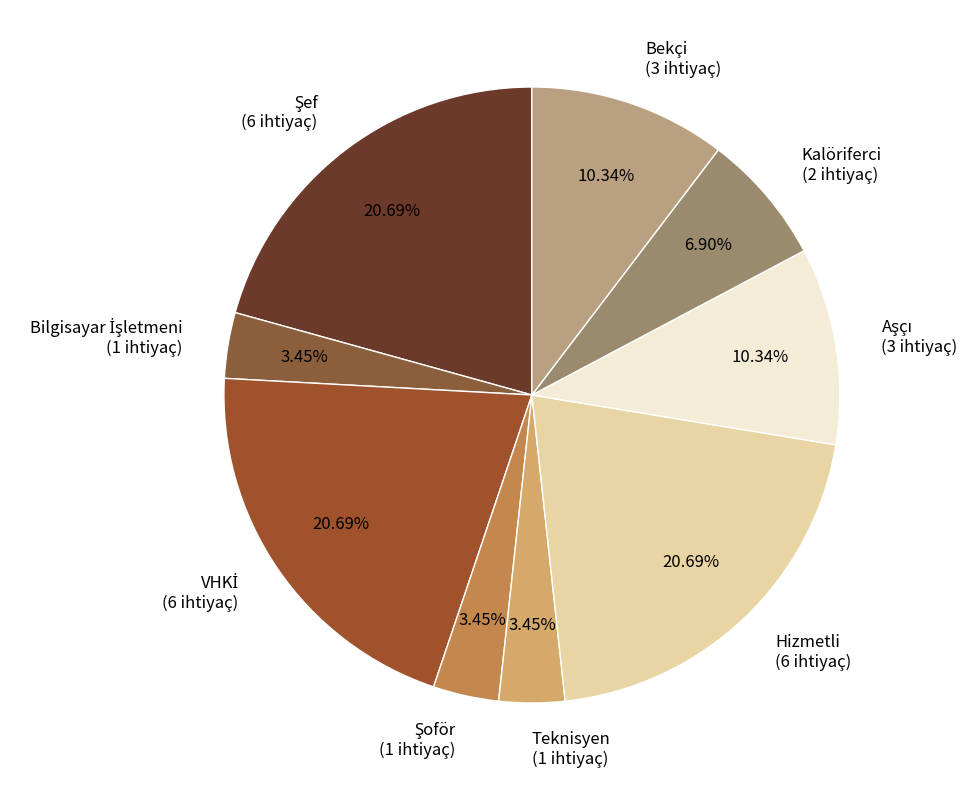

Approximately how many times larger is the value at Hizmetli (6 ihtiyaç) compared to Kalöriferci (2 ihtiyaç)?

3.0